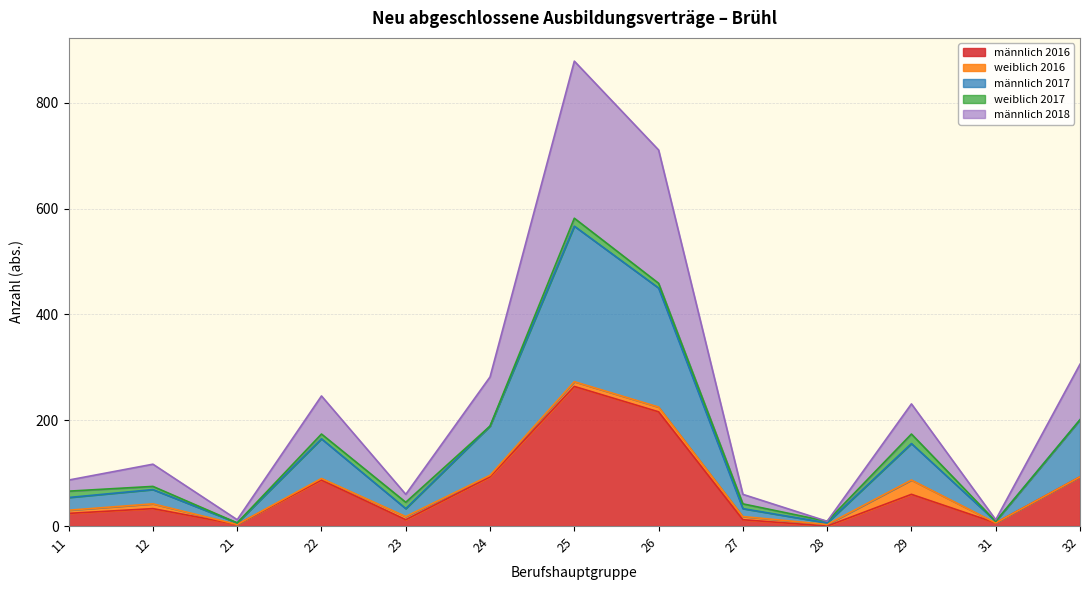

What is the highest value of the männlich 2016 series?

264